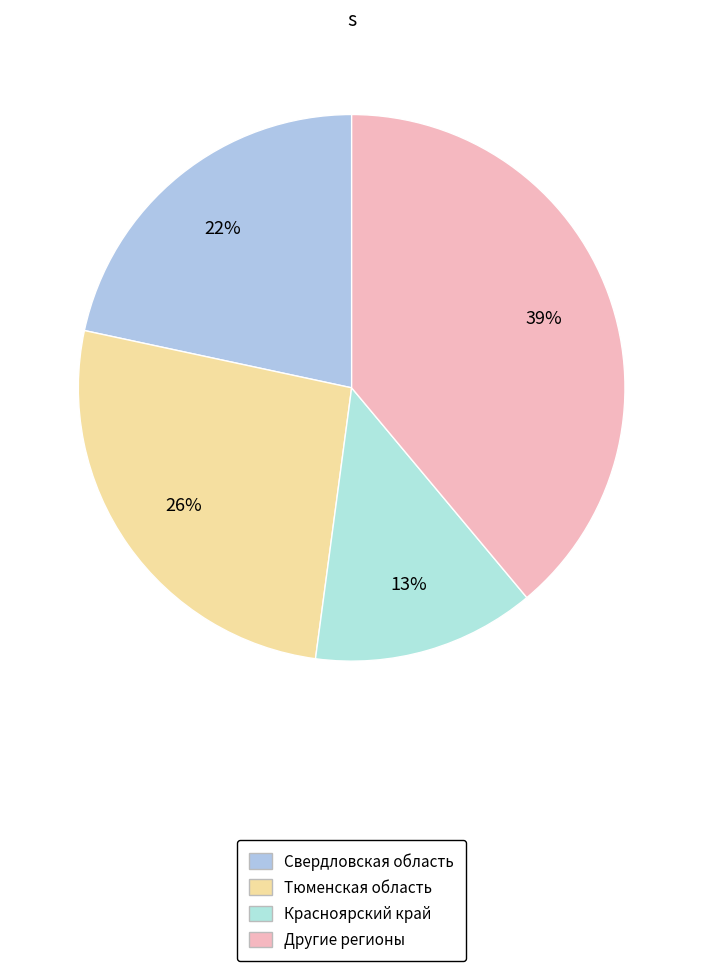

To the nearest percent, what is the difference between the largest and smallest slice percentages?

26%